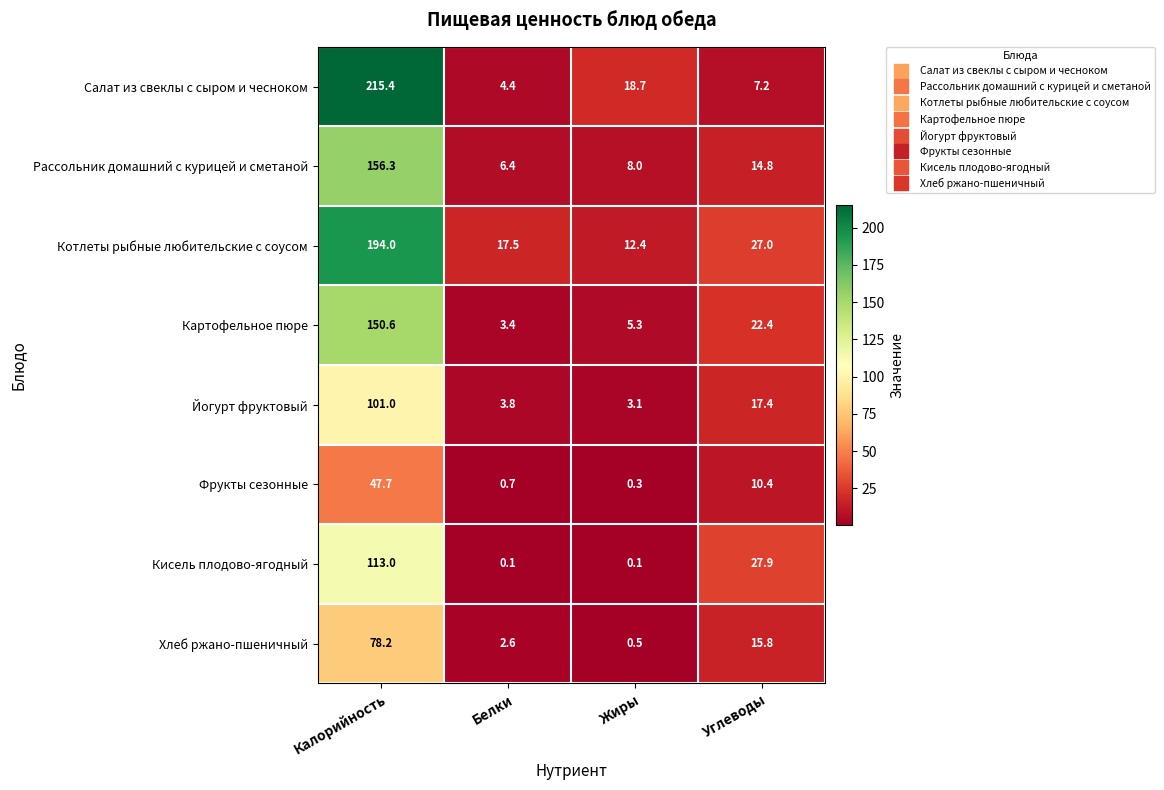

The Кисель плодово-ягодный series shows 44.7 at Углеводы. True or false?

False